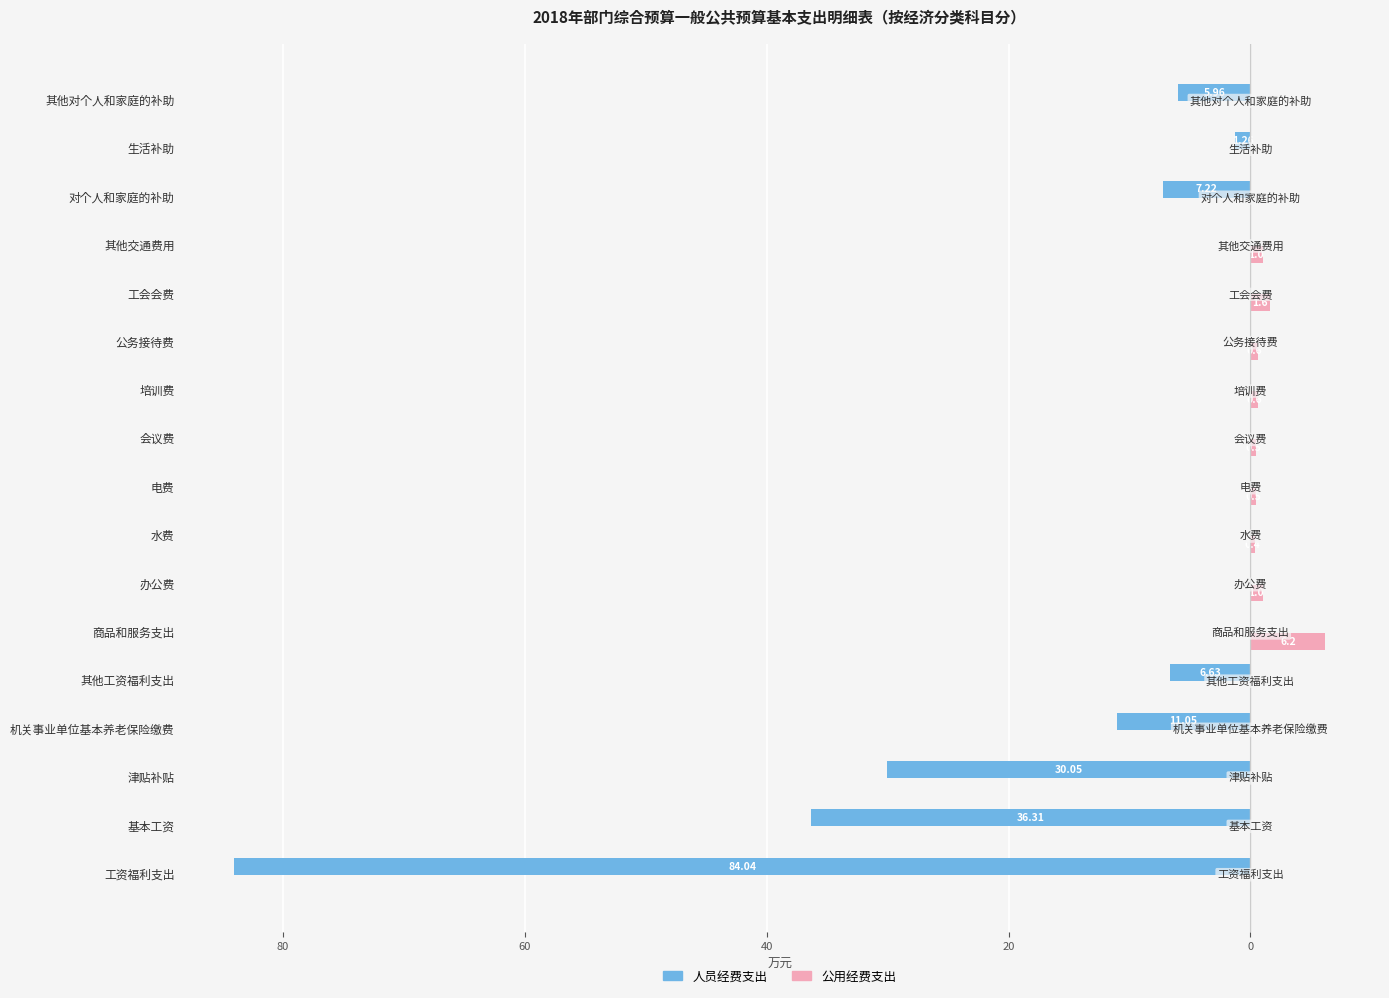

What are all the series names shown in the legend?

人员经费支出, 公用经费支出